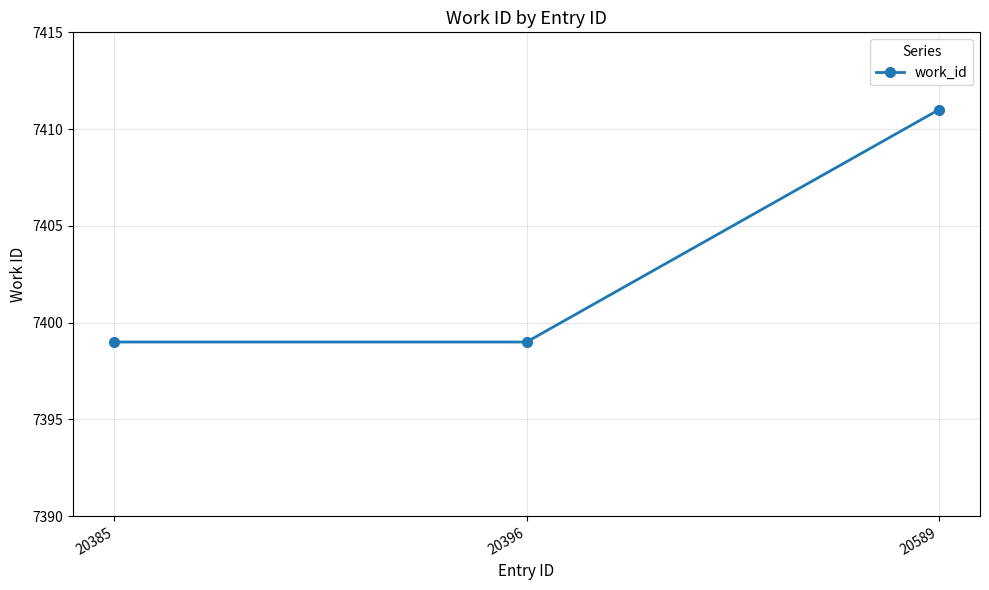

The chart shows a value of 11738 at 20385. True or false?

False